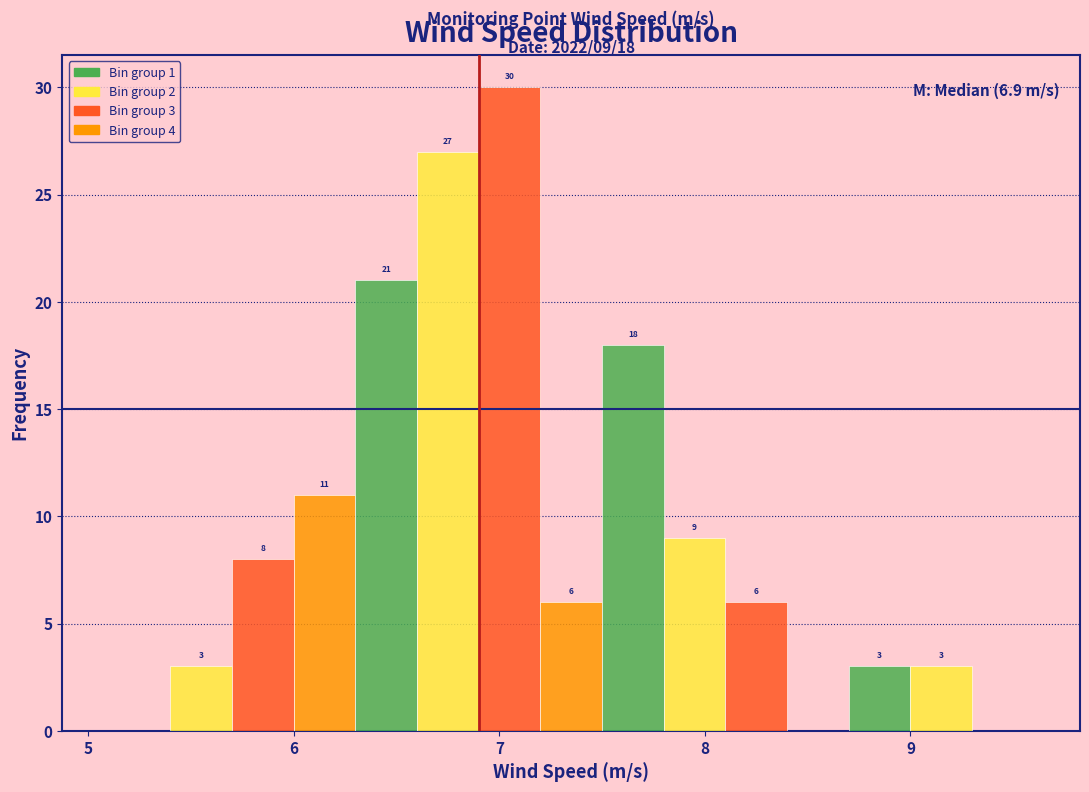

Read against the x-axis, roughly where is the centre of the tallest bar?

7.1